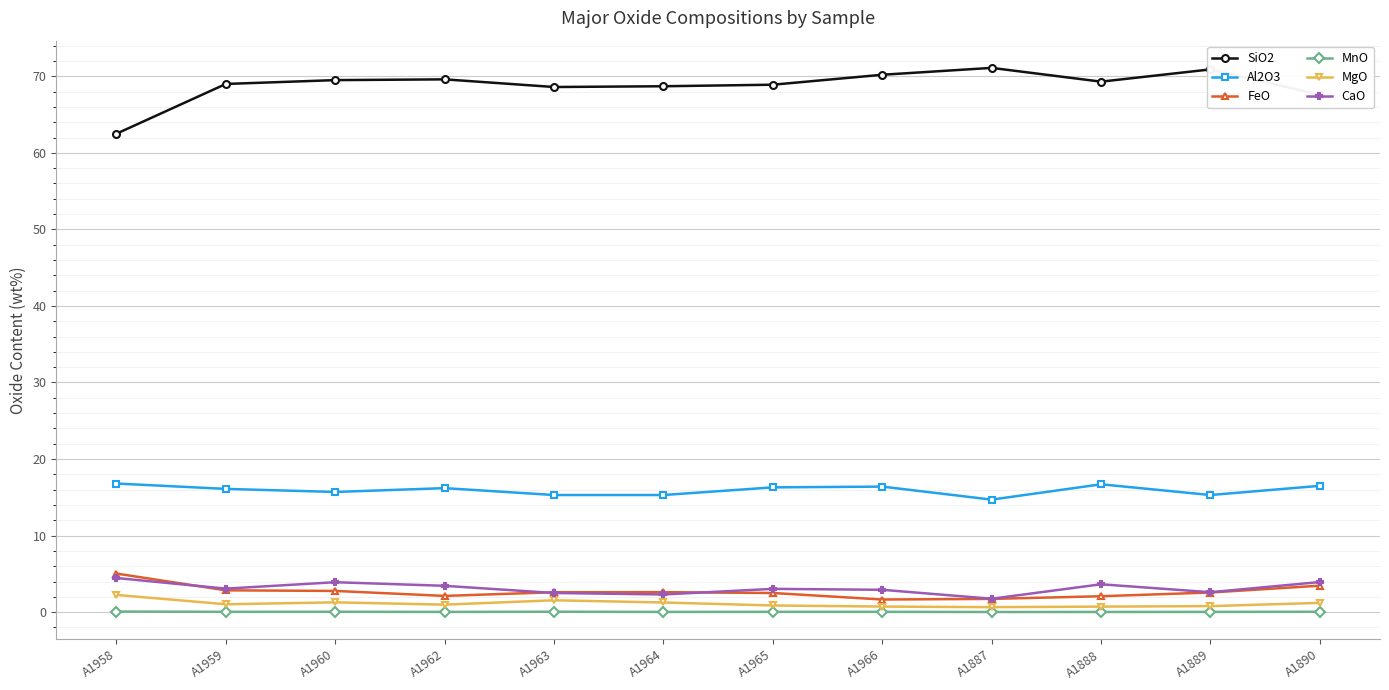

Does the chart have visible grid lines?

Yes